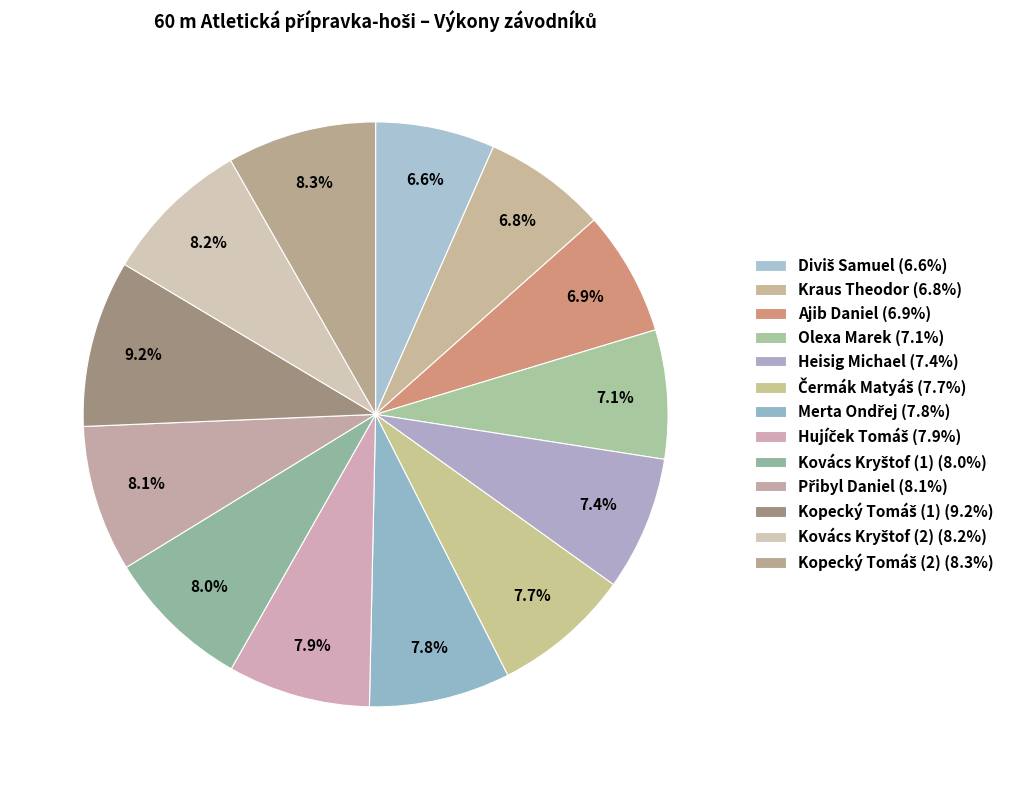

Which slice is the smallest?

Diviš Samuel